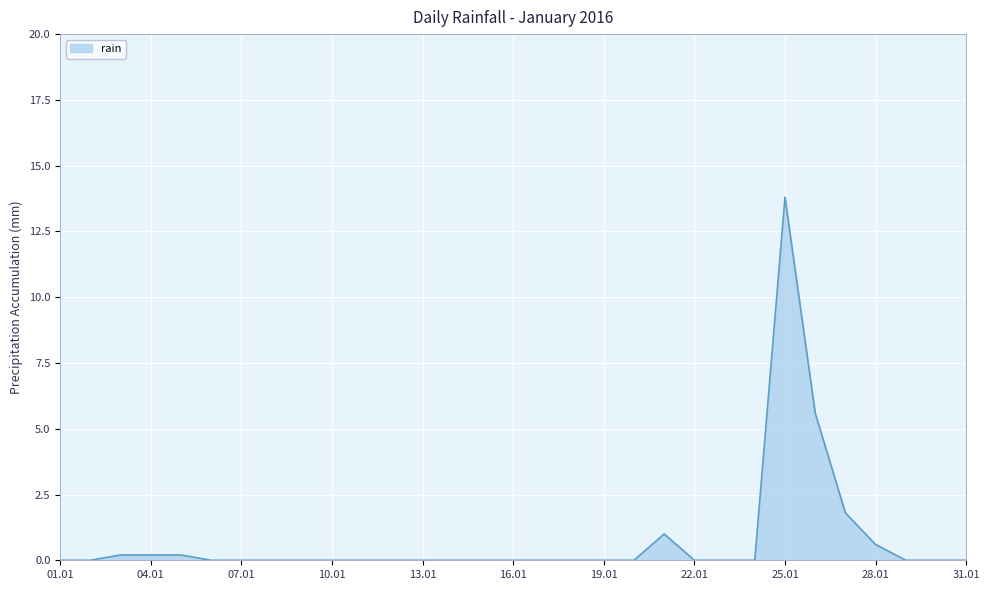

What is the difference between the maximum and minimum values?

13.8